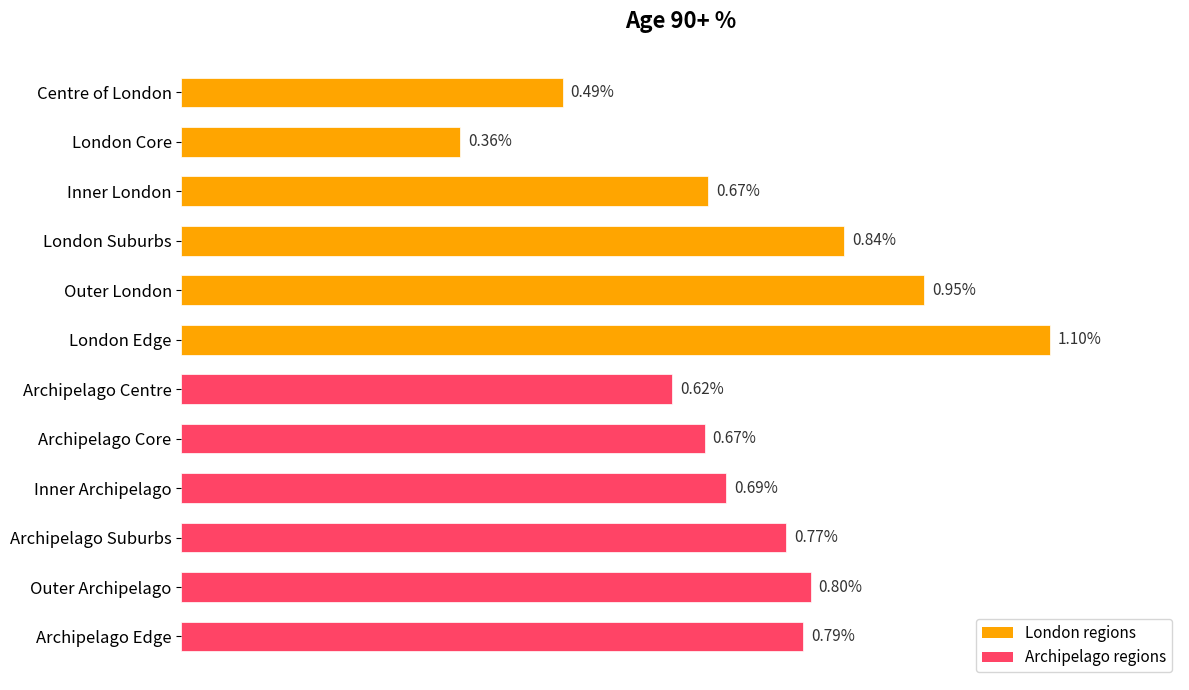

Which label corresponds to the smallest value in the chart?

London Core